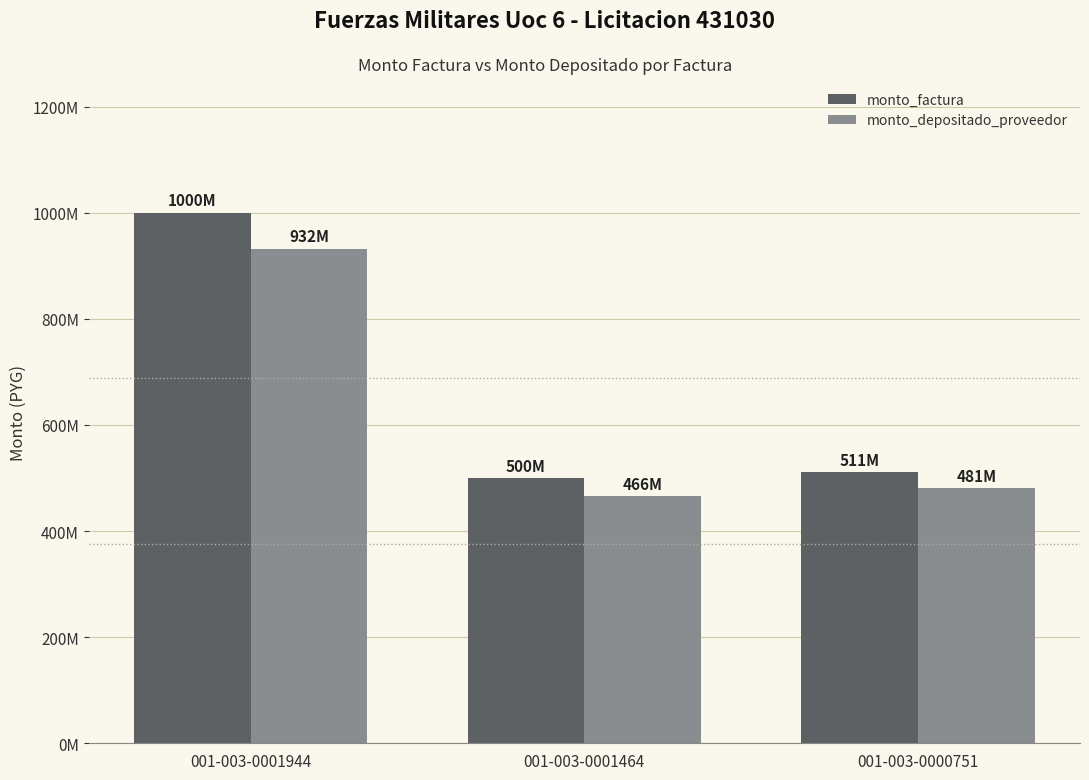

At which label does monto_depositado_proveedor reach its minimum?

001-003-0001464